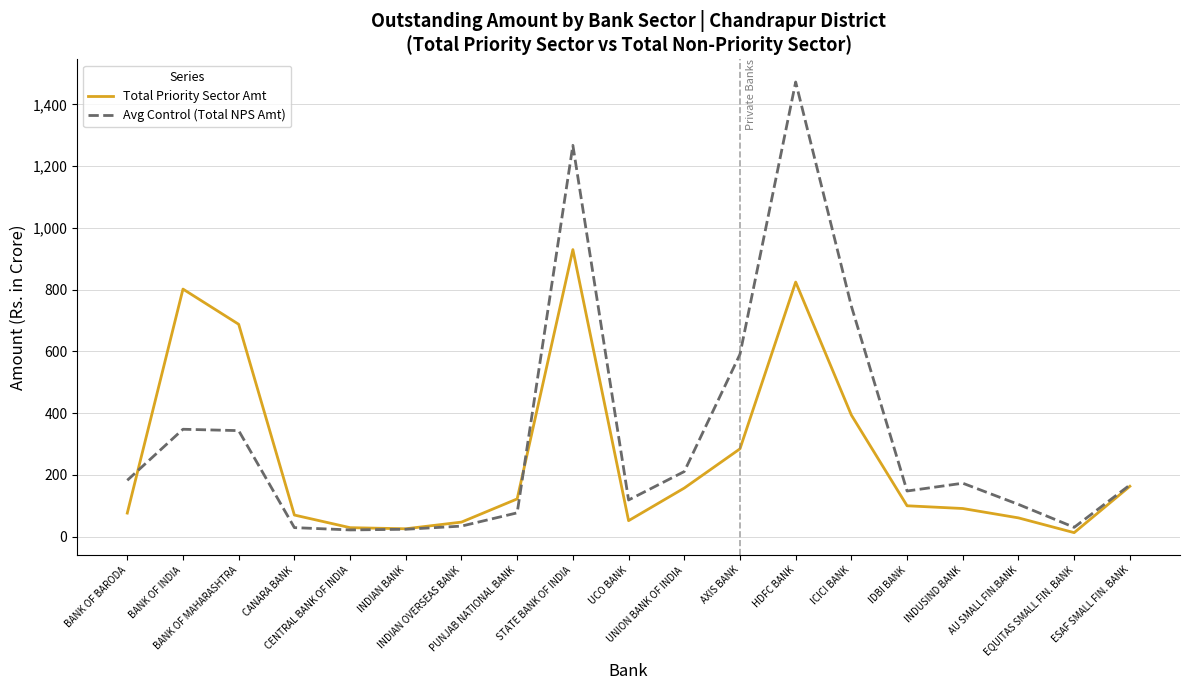

At how many categories does at least one series exceed 220?

6